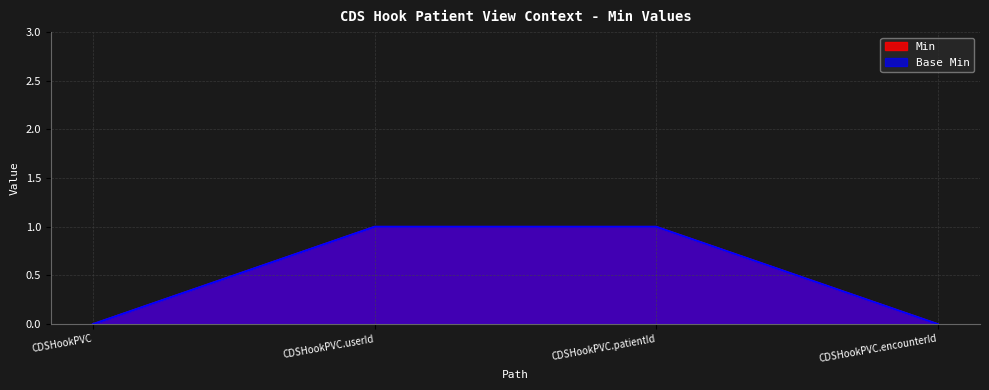

Reading left to right, list all the values displayed in this chart.

Min: 0	1	1	0
Base Min: 0	1	1	0